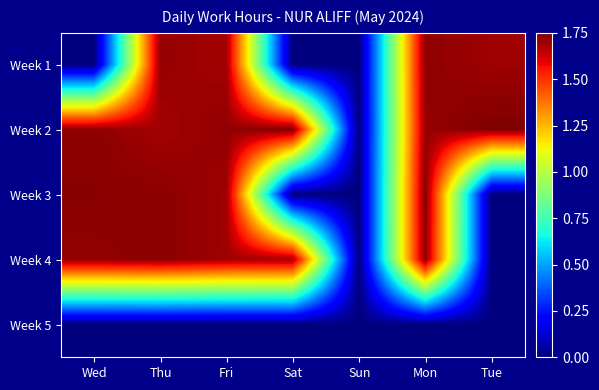

At how many categories does at least one series exceed 1?

6